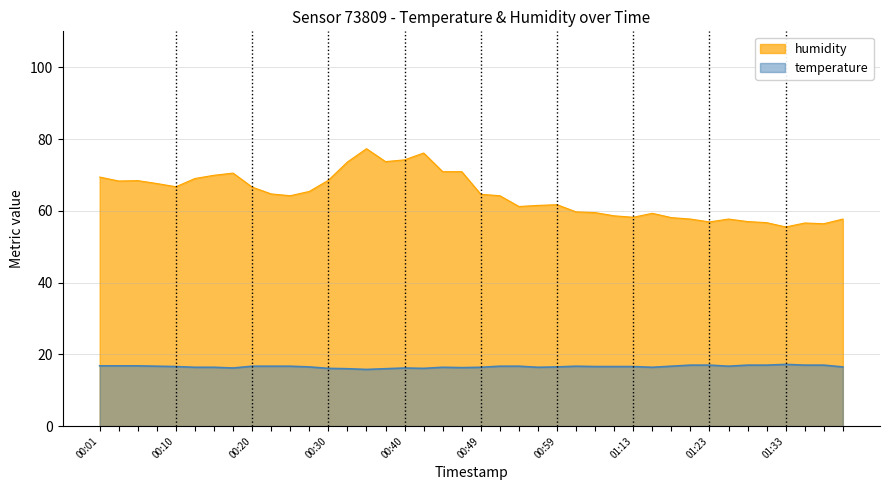

How many values in the temperature series exceed 16?

37